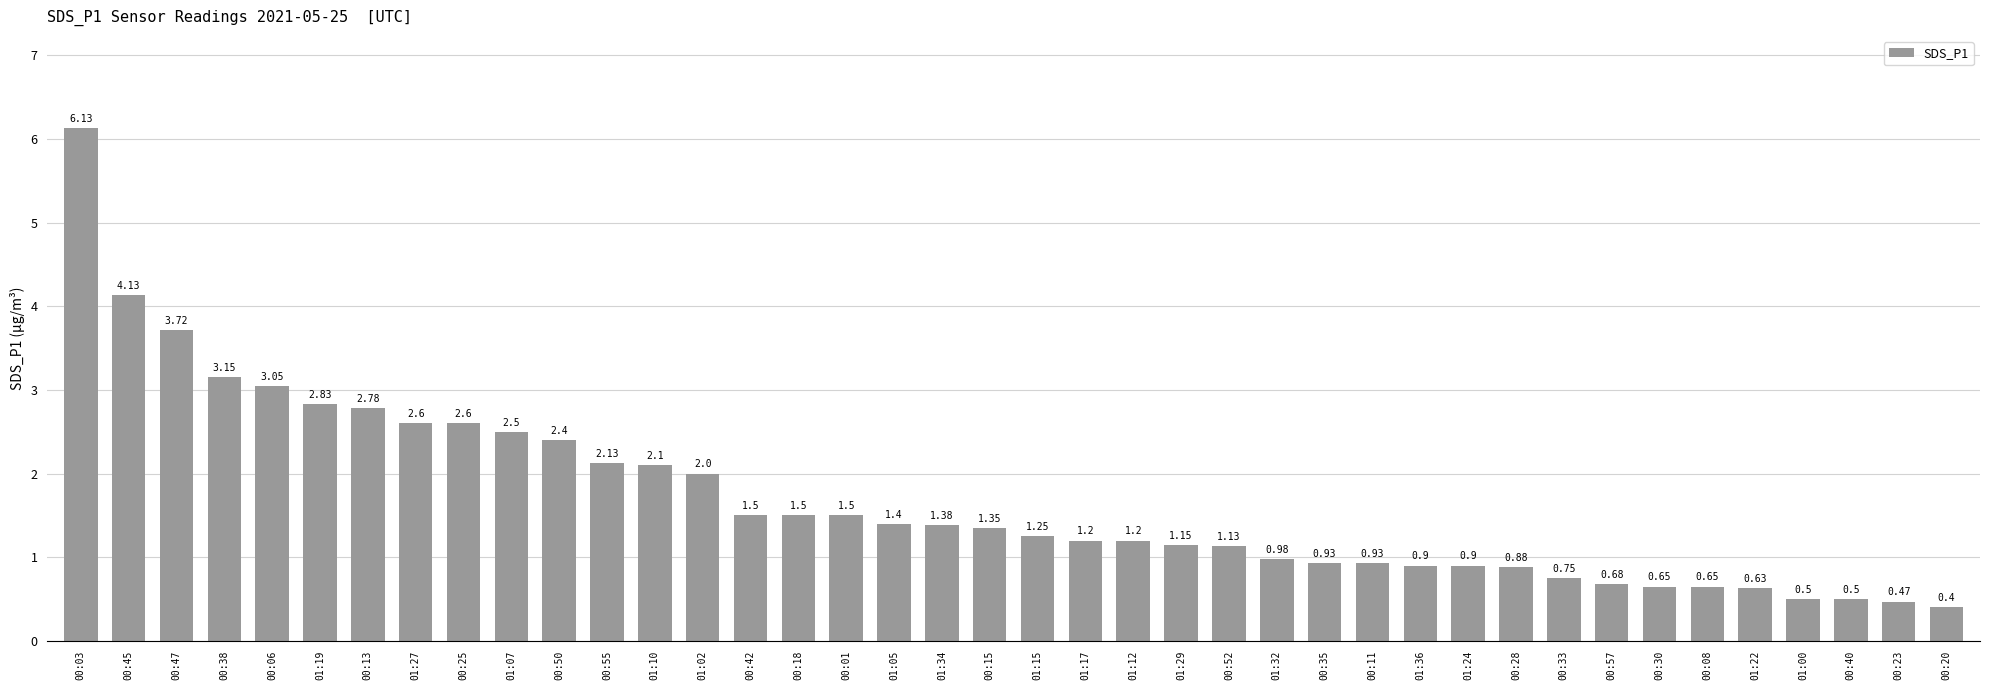

How many bars are there in total?

40